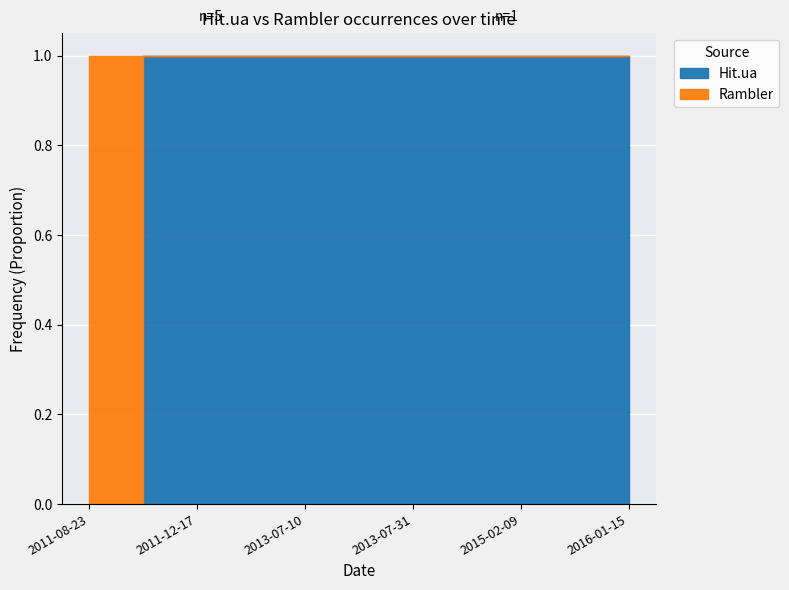

Reading left to right, transcribe all the data shown in this chart.

Hit.ua: 0	1	1	1	1	1
Rambler: 1	0	0	0	0	0